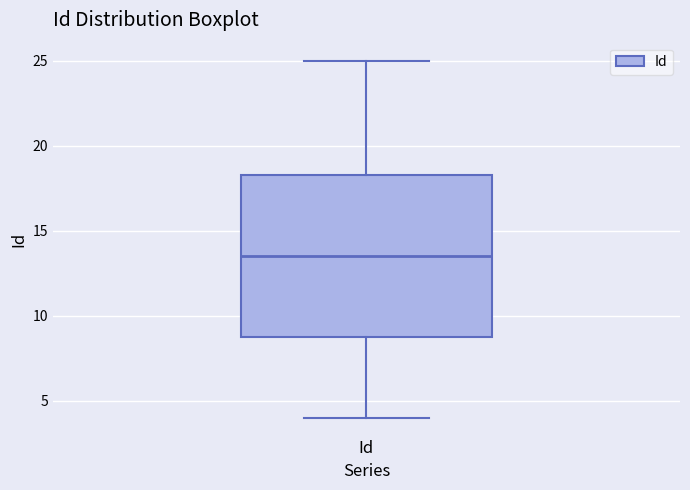

Where is the lower edge of the box for Id on the y-axis? The values are not printed on the chart, so give them approximately, as read against the axis.

9.0